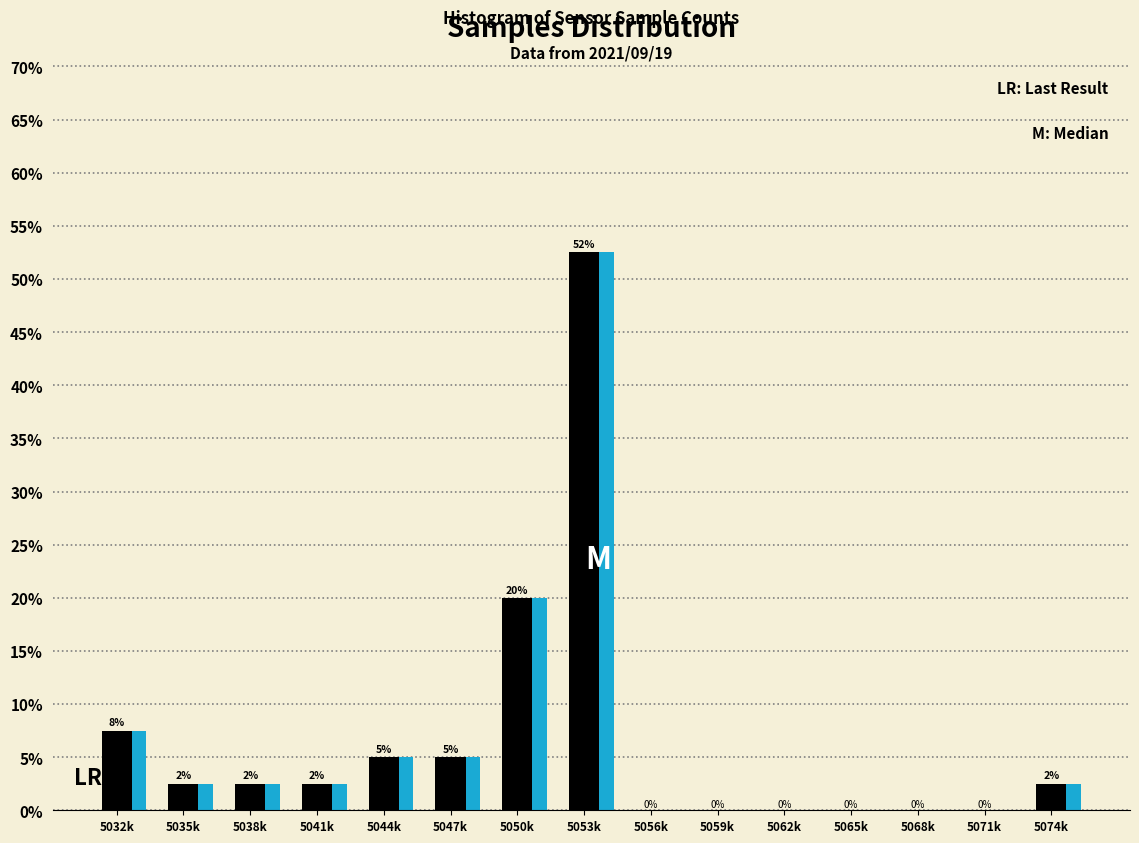

At which category does the chart reach its peak across all series?

5053k